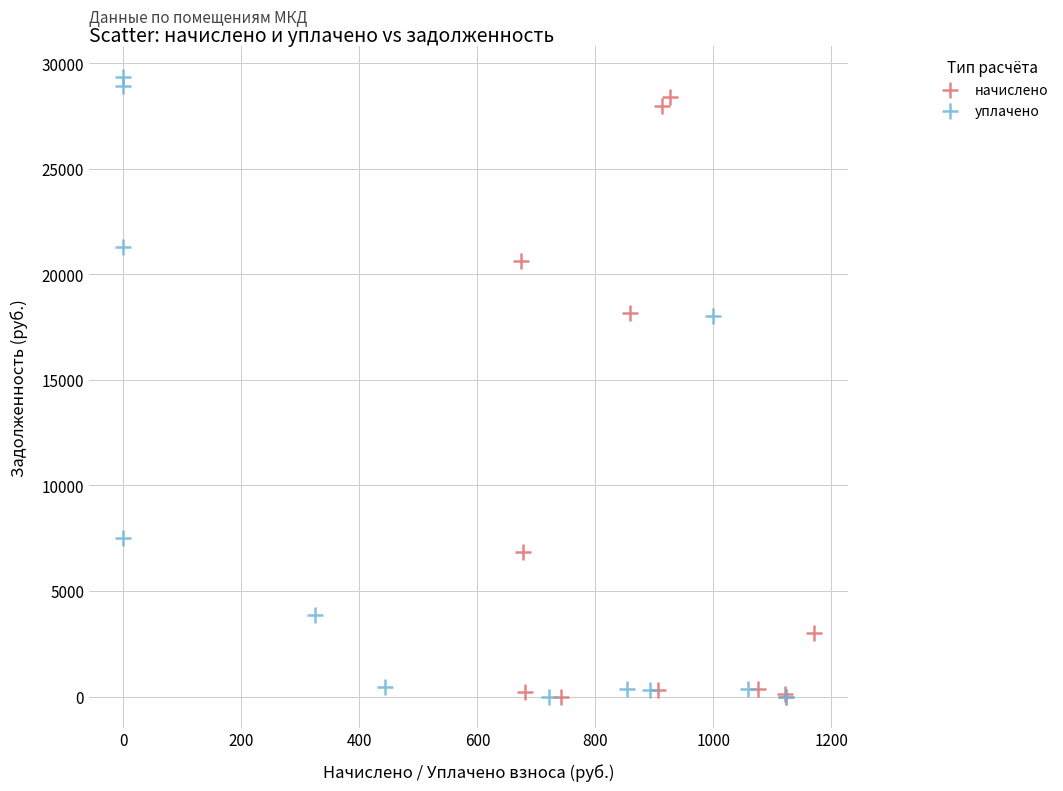

What are all the series names shown in the legend?

начислено, уплачено